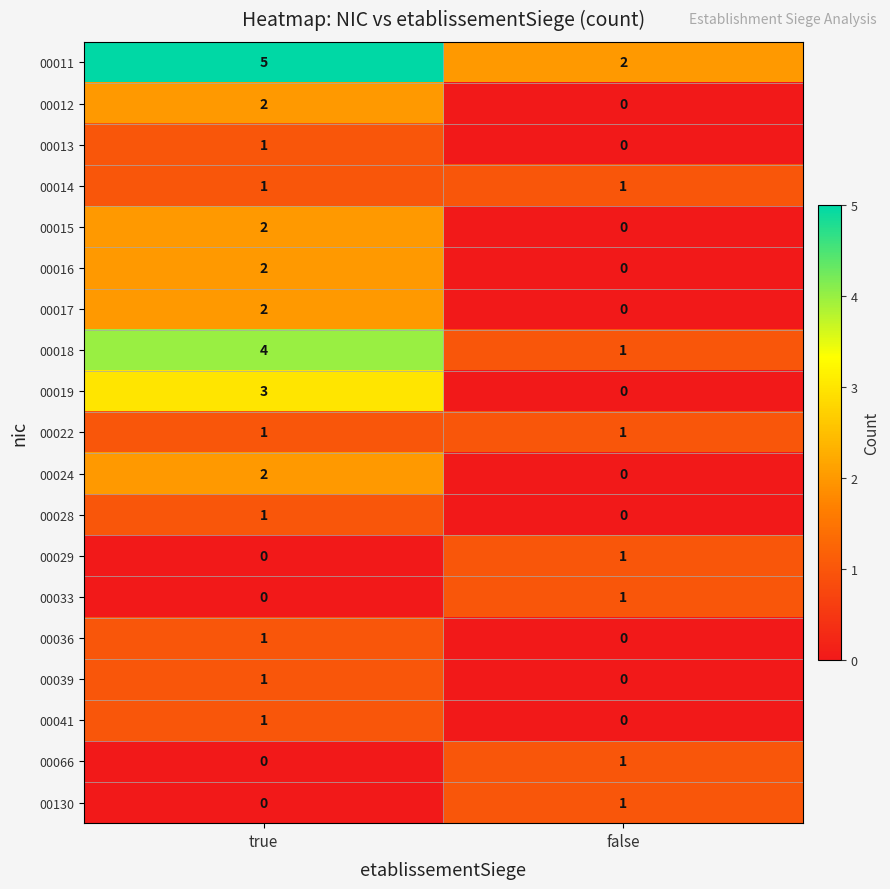

List the labels in order of 00015 value, largest first.

true, false